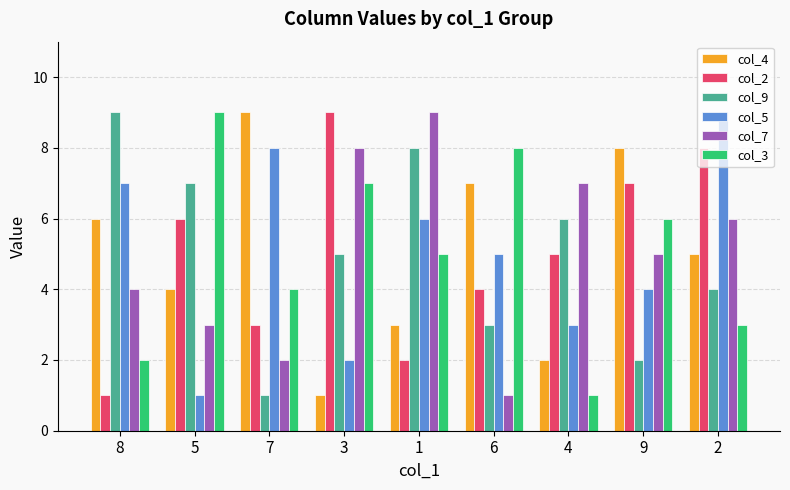

At which label is col_7 closest to 5?

9